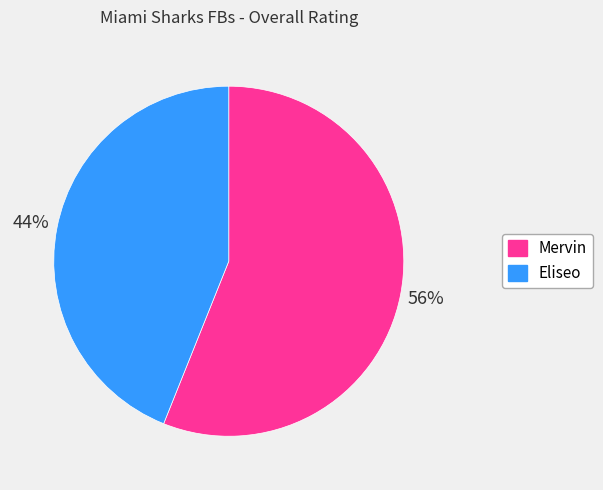

To the nearest percent, what portion does Mervin represent?

56%